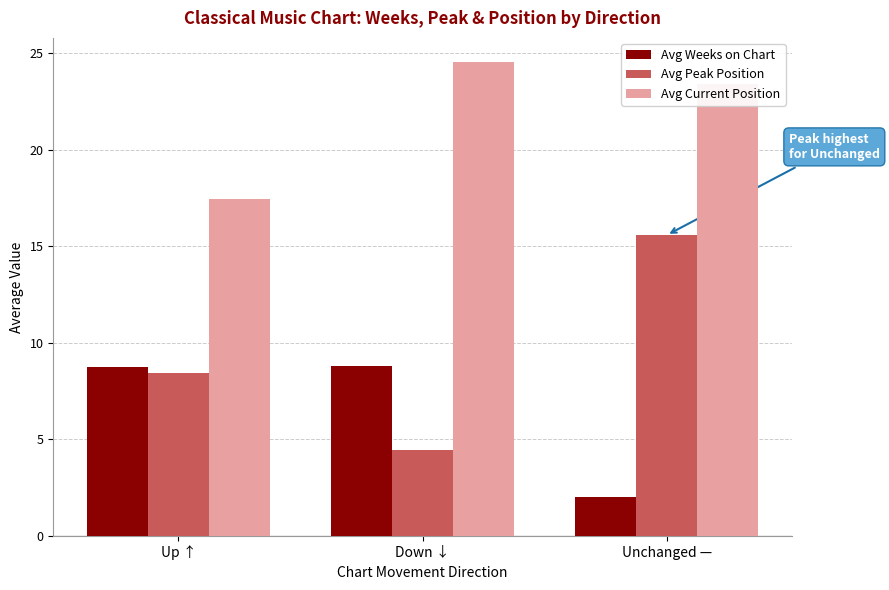

Reading left to right, transcribe all the data shown in this chart.

Avg Weeks on Chart: 8.8	8.8	2.0
Avg Peak Position: 8.5	4.5	15.6
Avg Current Position: 17.5	24.6	23.4